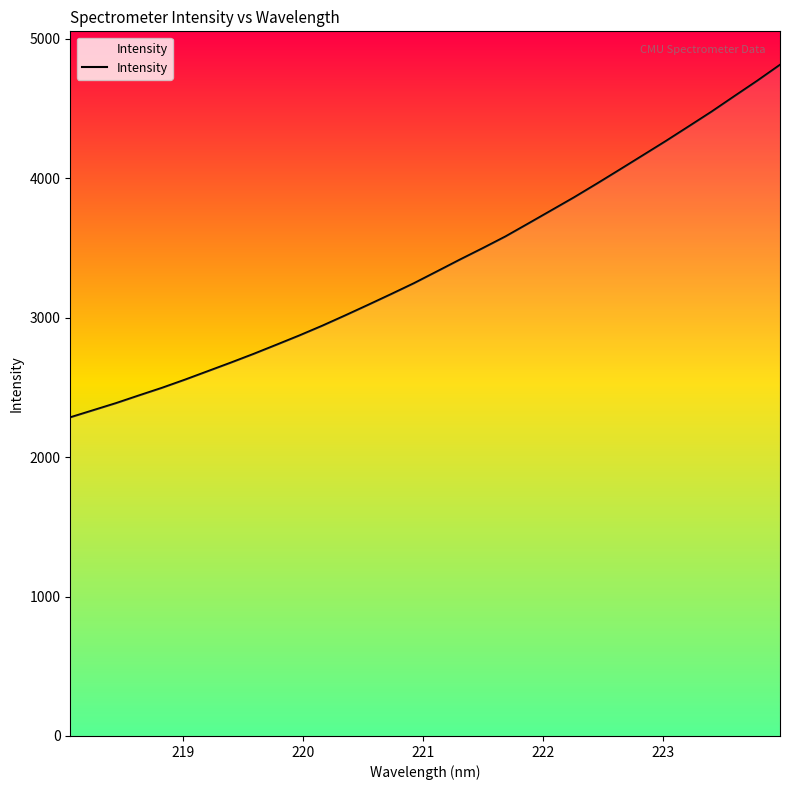

What is the maximum value shown in the chart?

4811.7